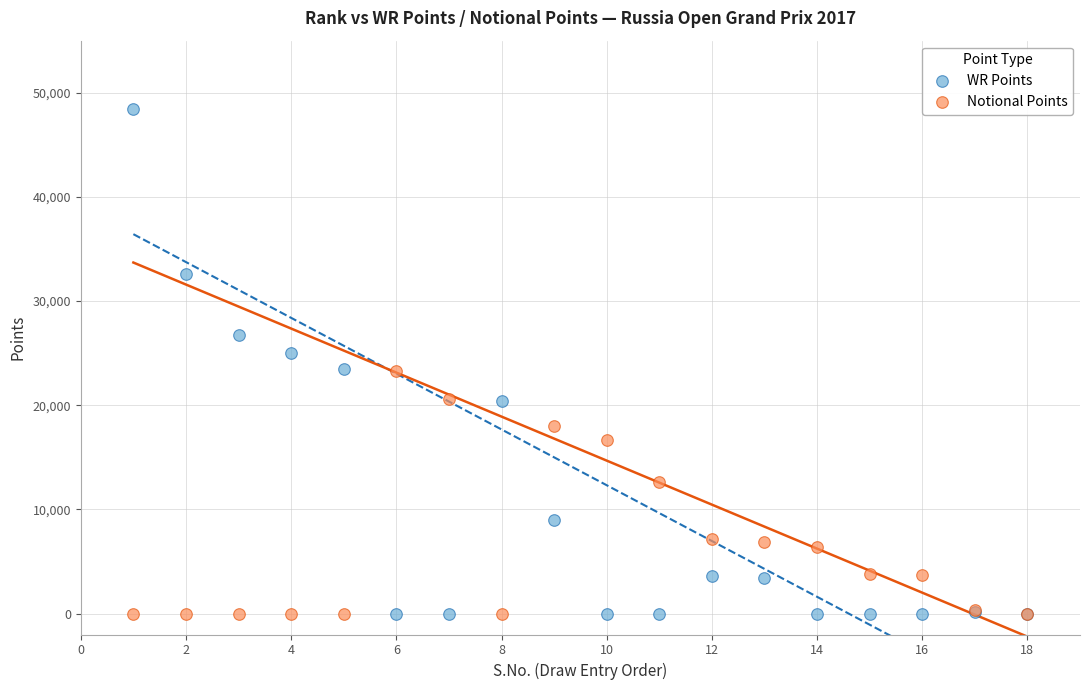

What are all the series names shown in the legend?

WR Points, Notional Points